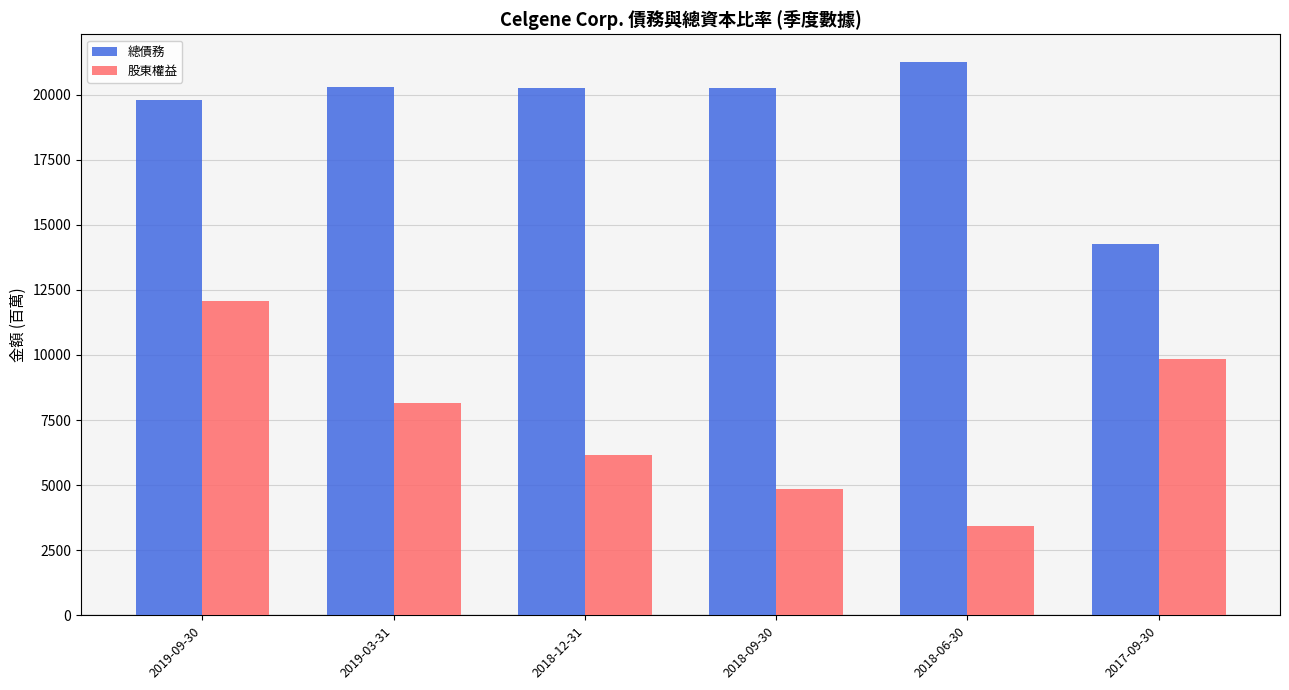

Is it true that 總債務 equals 20244 at 2018-09-30?

True